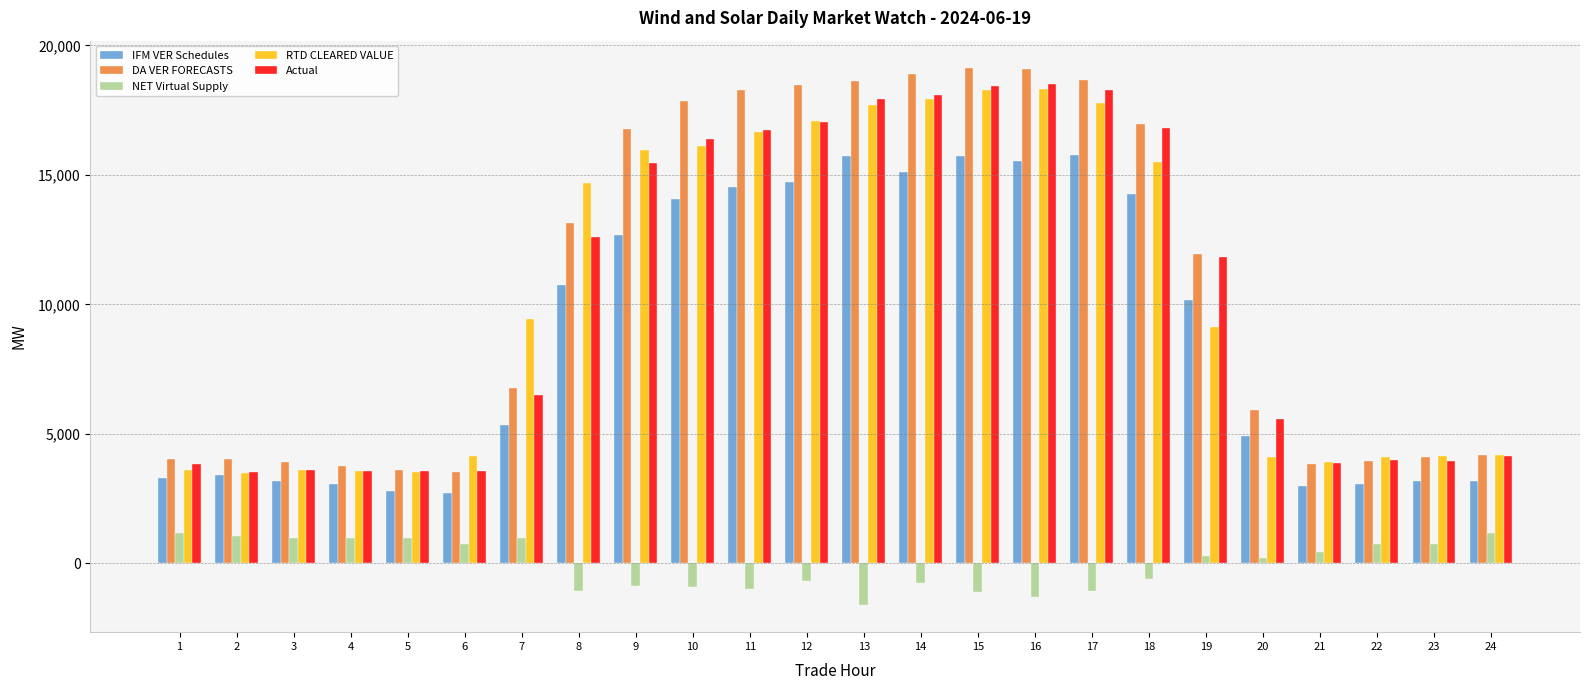

What is the greatest value displayed?

19143.3